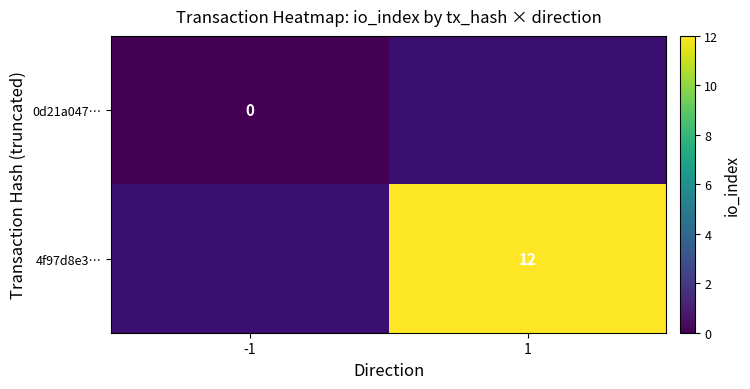

Is the value of 4f97d8e3… at 1 greater than the value of 0d21a047… at -1?

Yes